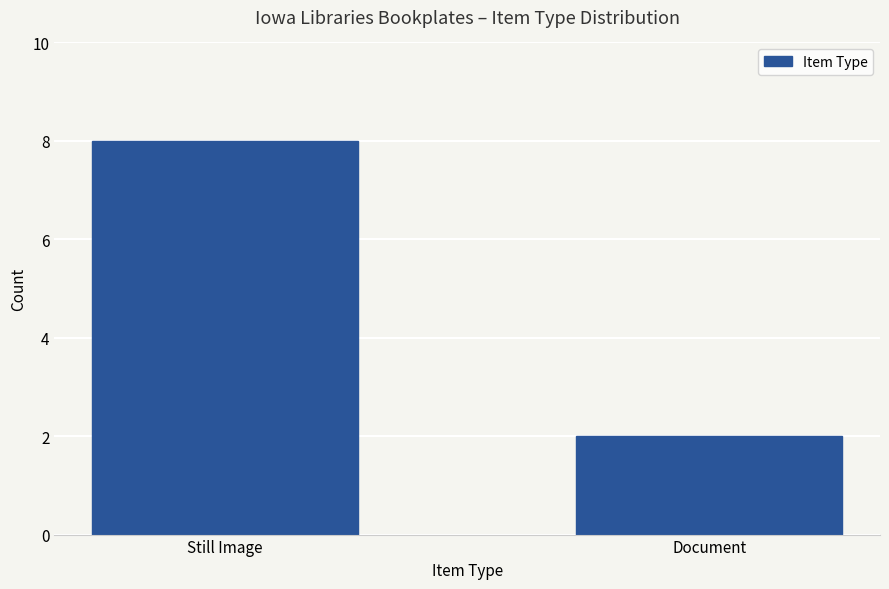

Which has a higher value, Still Image or Document?

Still Image